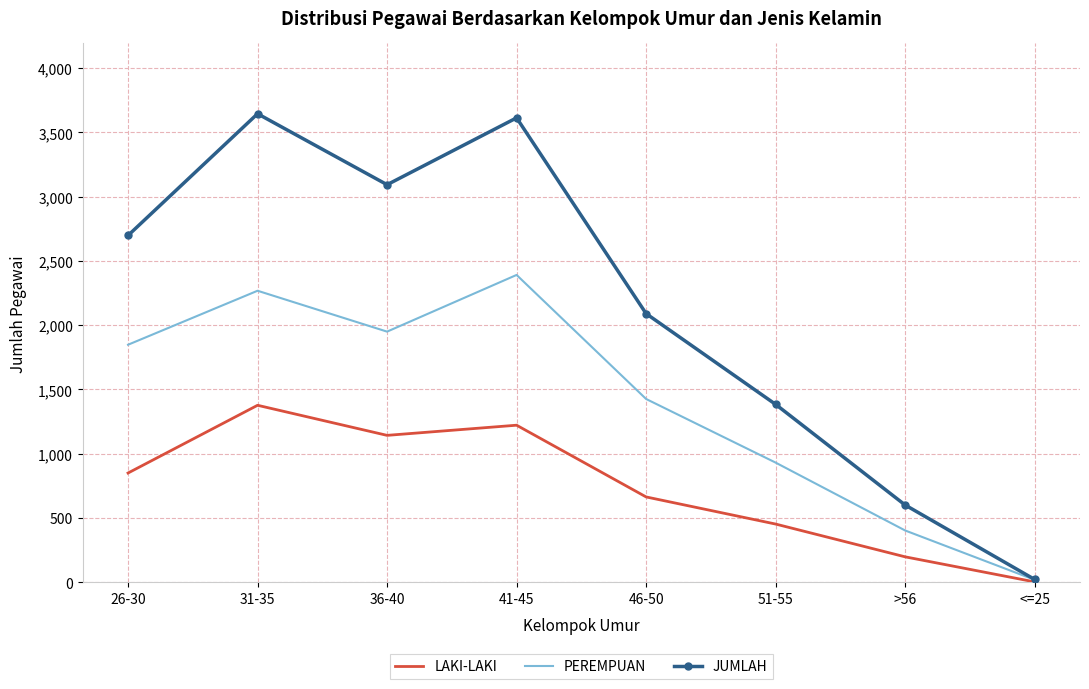

List the series in order of their peak value, highest first.

JUMLAH, PEREMPUAN, LAKI-LAKI